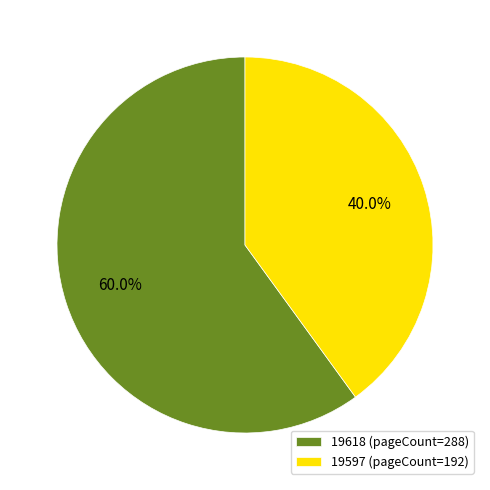

To the nearest percent, what is the difference between the 19618 and 19597 slice percentages?

20%